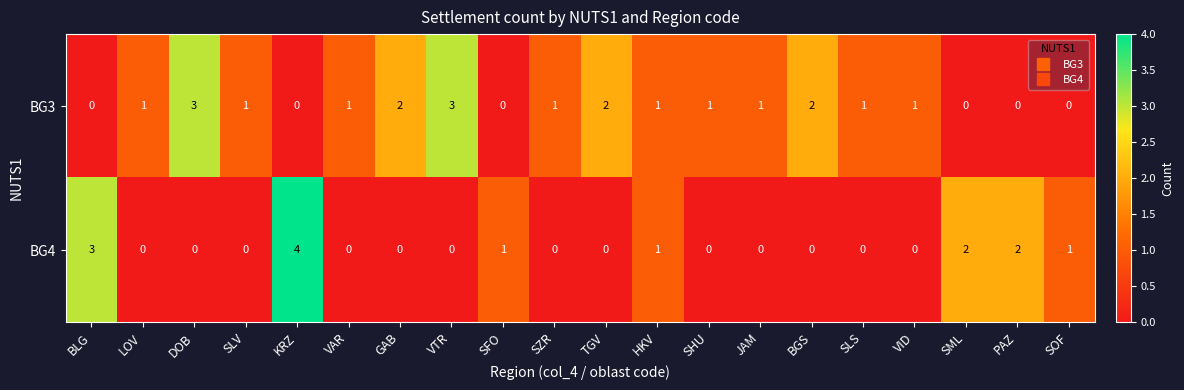

What is the sum of the BG3 values at DOB and SLS?

4